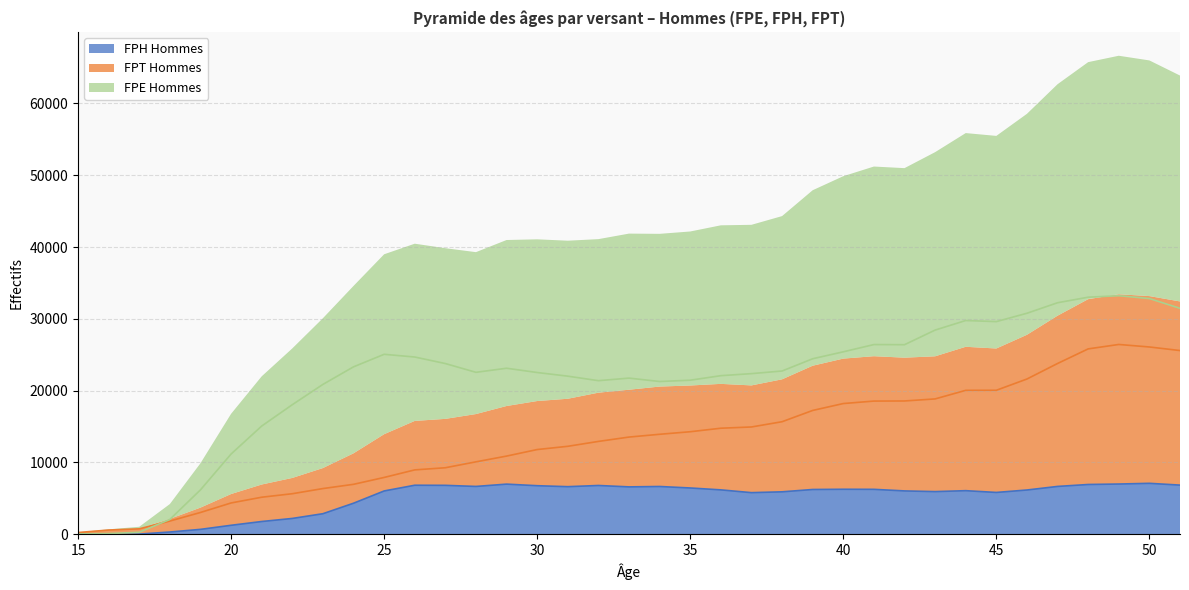

How many values in the FPH Hommes series exceed 6177?

18